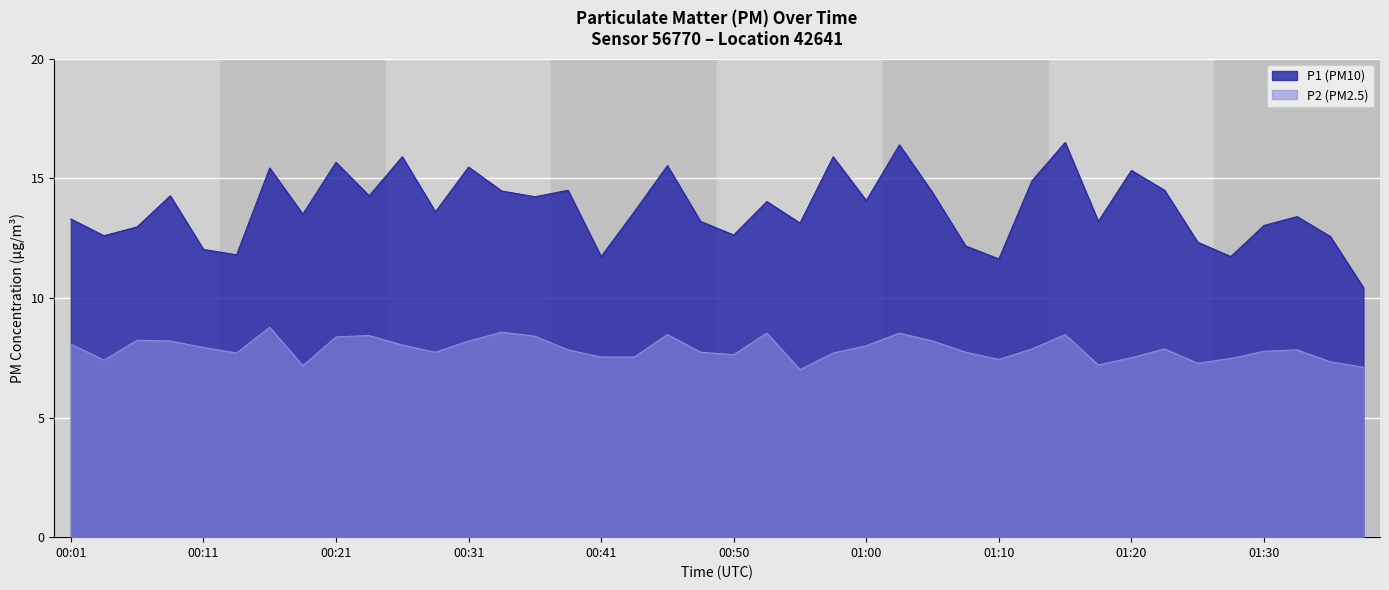

At which category does the chart reach its minimum across all series?

00:55